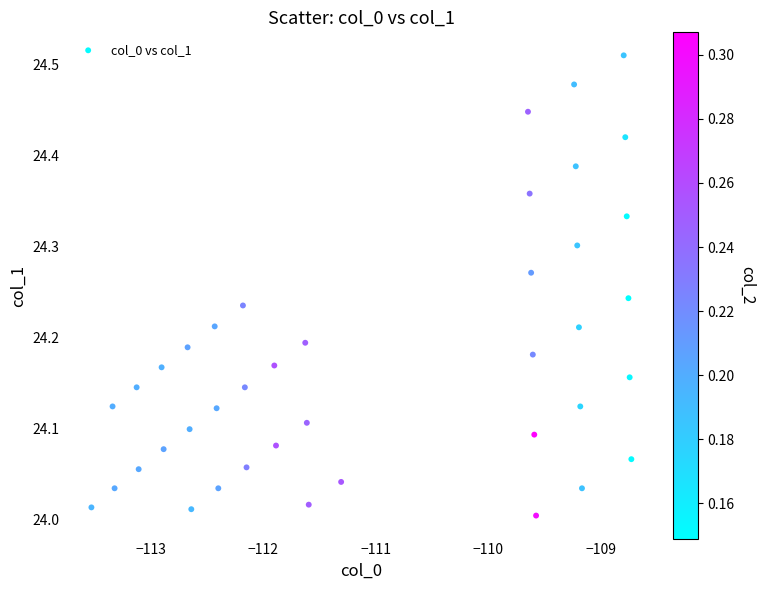

What is the range of Y values (max minus min)?

0.5